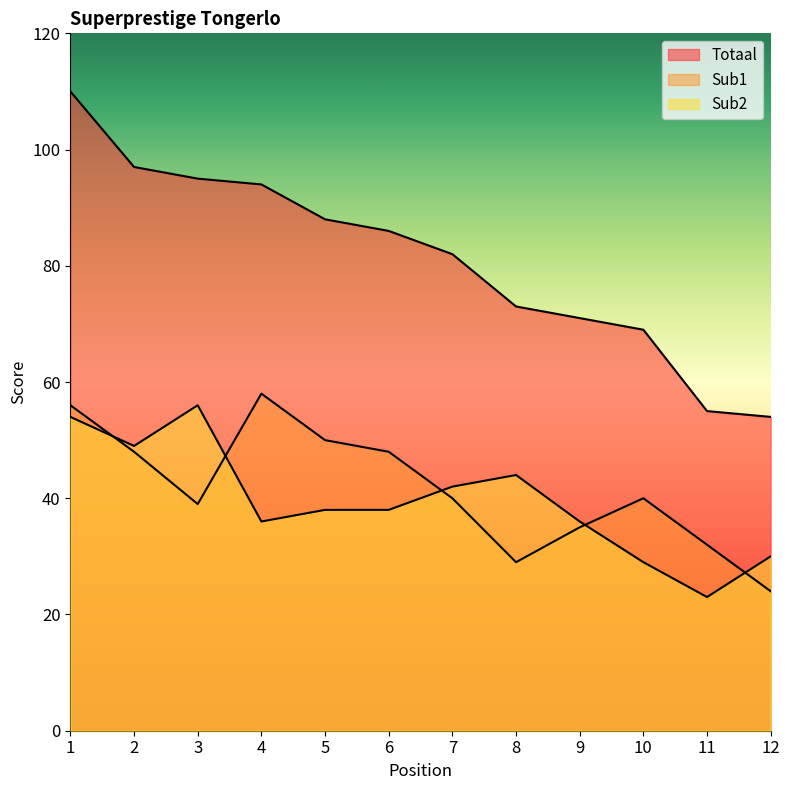

How many series are shown in this chart?

3